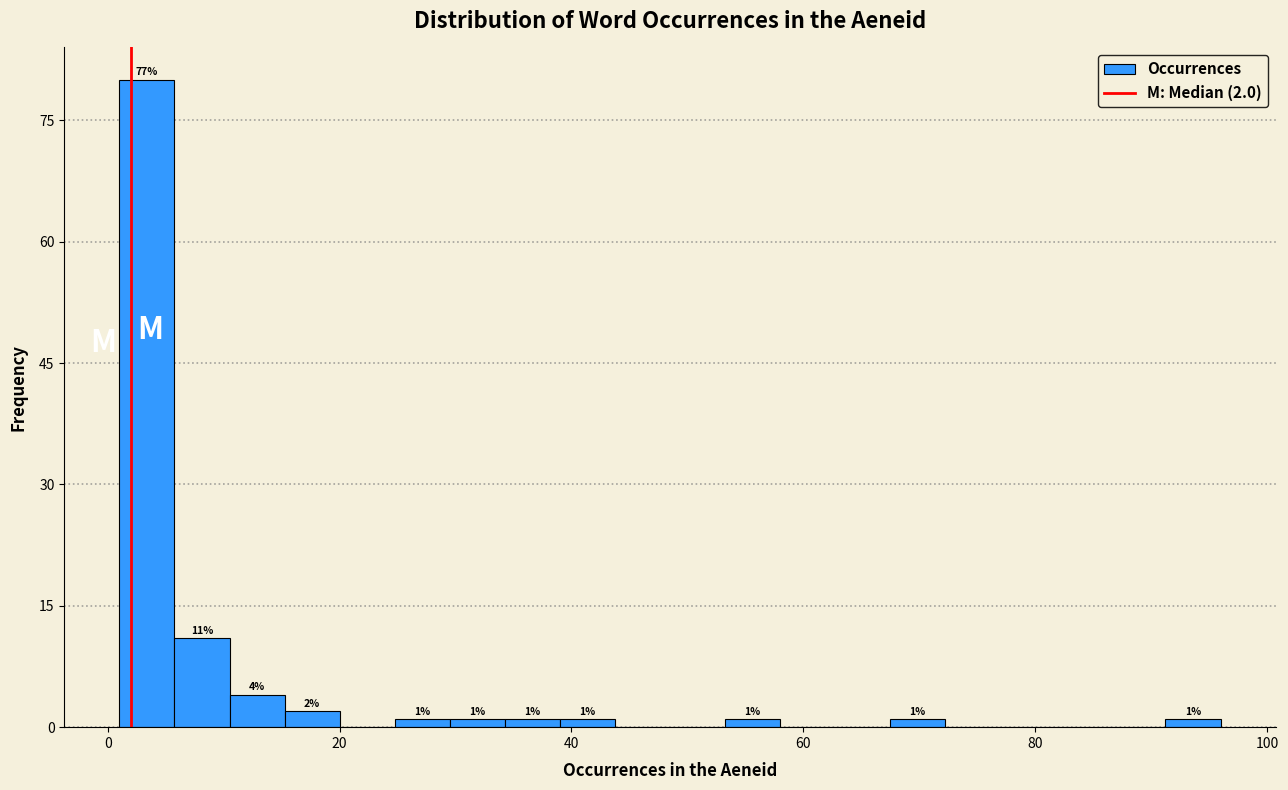

Around what value on the x-axis is the tallest bar? Give the approximate position of its centre, as read against the axis.

4